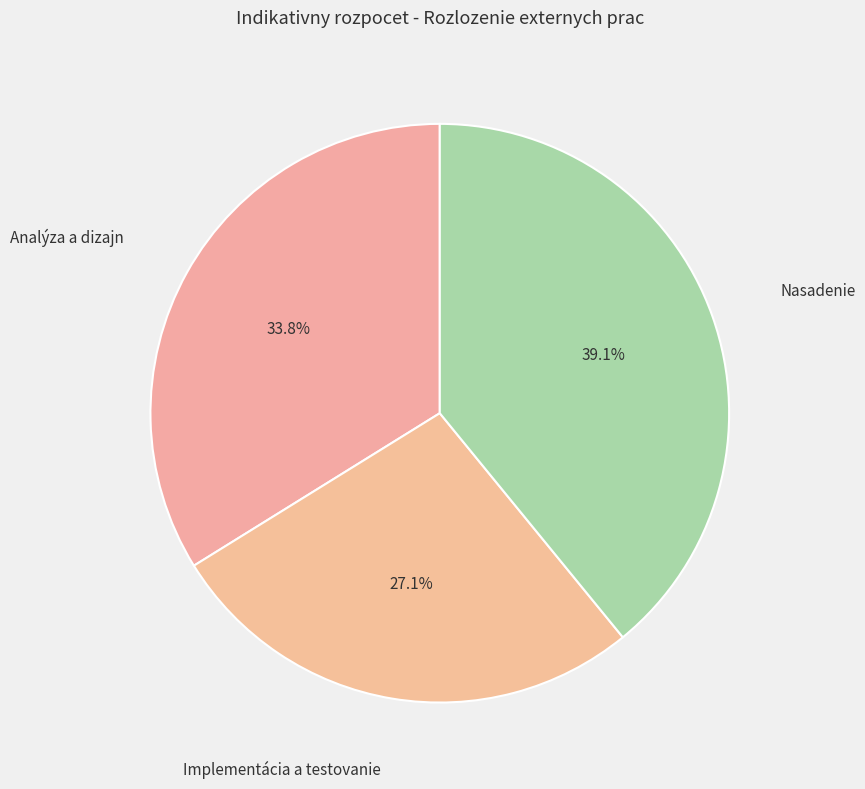

How many slices are in this pie chart?

3